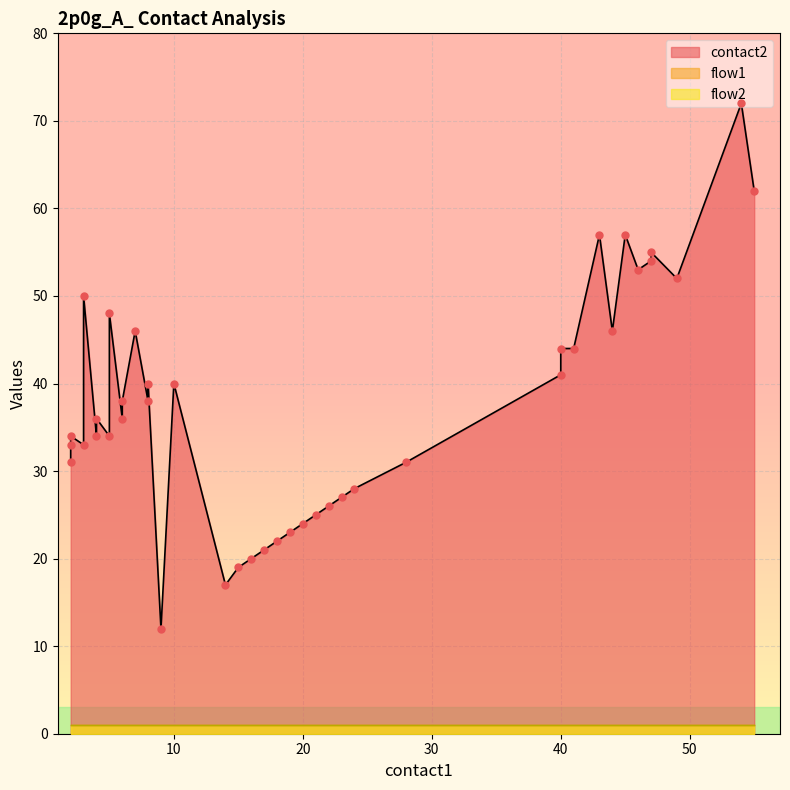

Which series has the largest Y range (max minus min)?

contact2